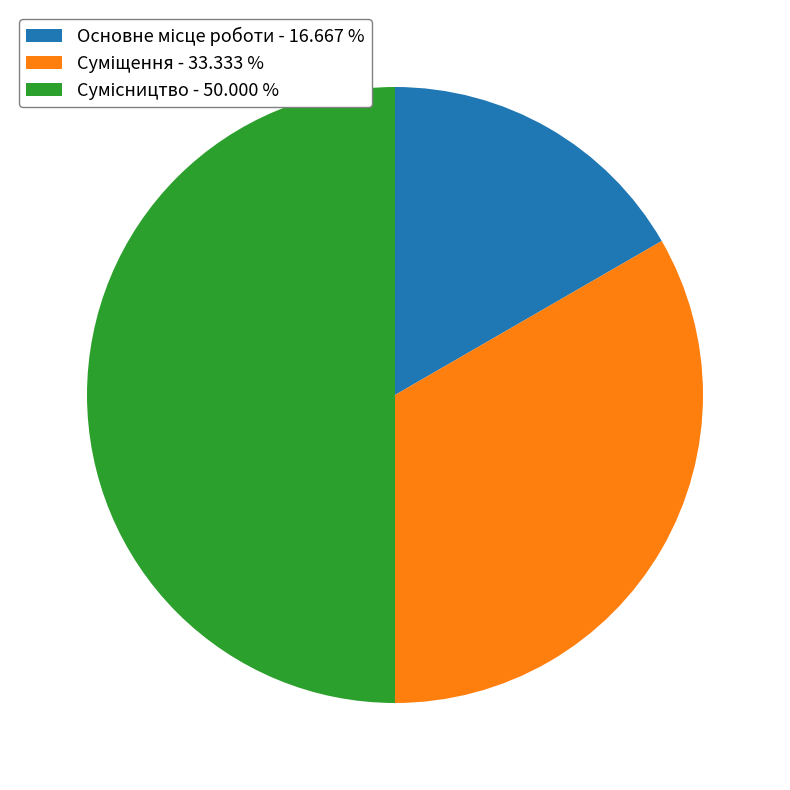

Is Суміщення the majority of the pie?

No